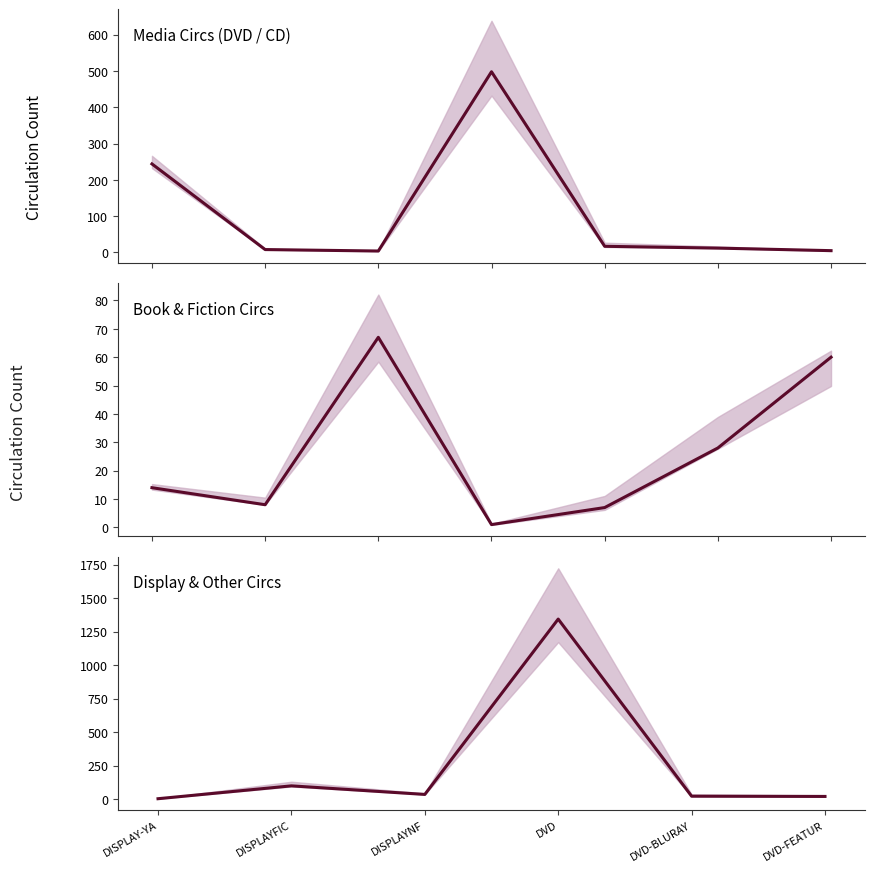

Does the chart have visible grid lines?

No